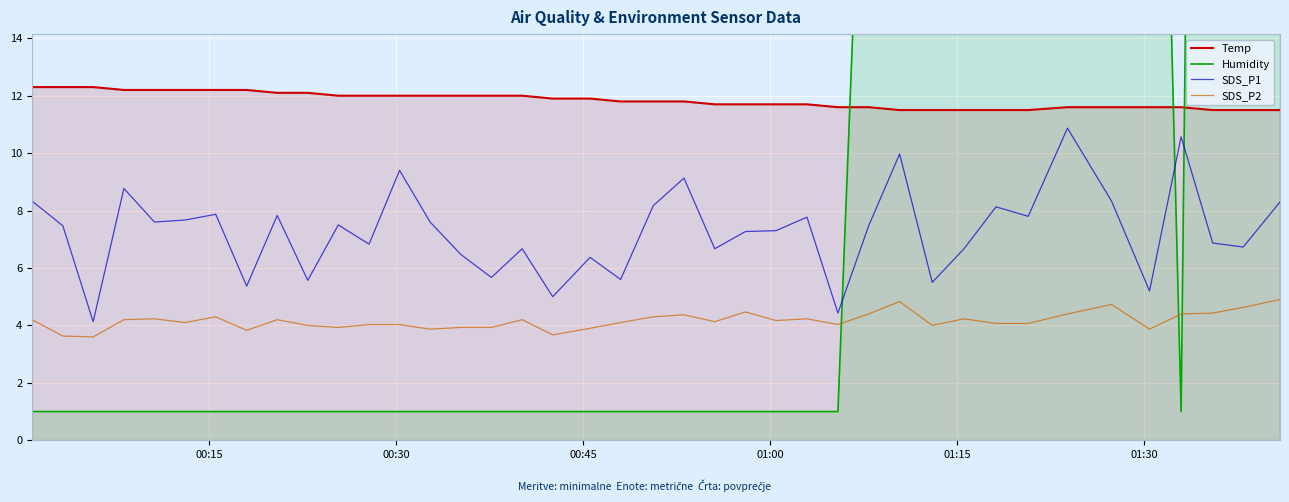

What is the sum of all Humidity values?

1095.5